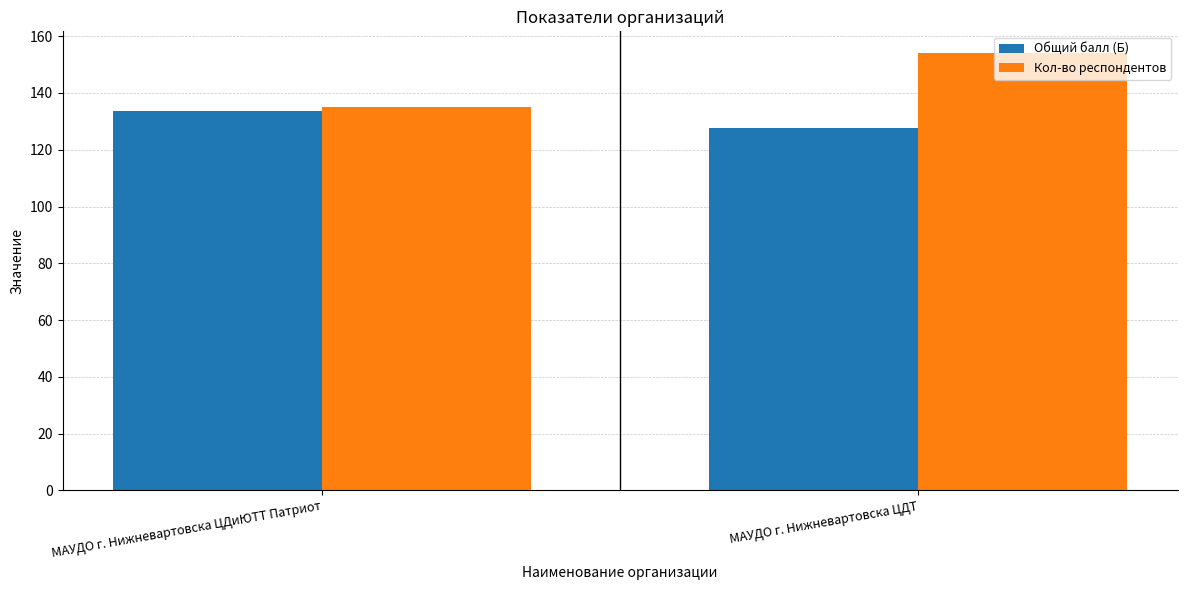

Which series has the widest spread of values?

Кол-во респондентов